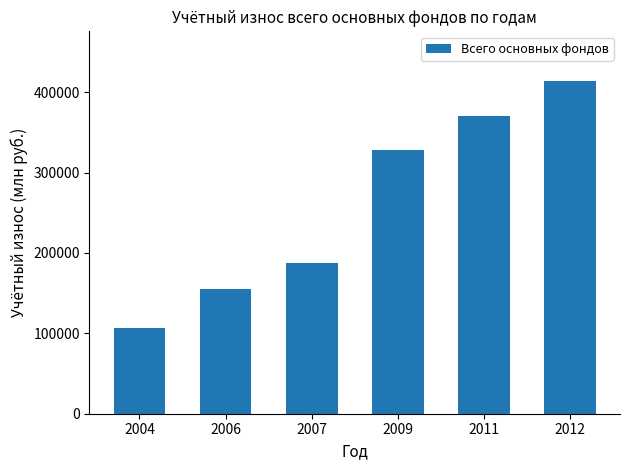

Reading left to right, extract all data points from this chart.

106046	155143	187077	327607	370121	413677